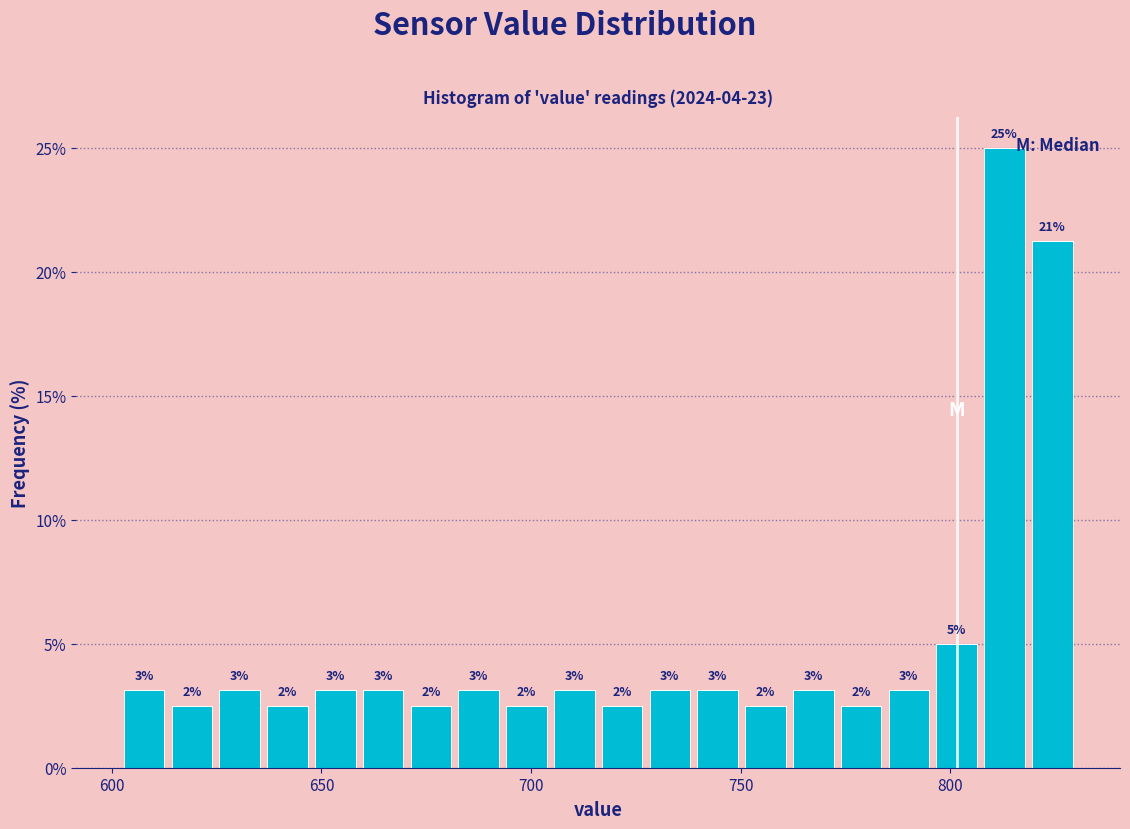

Around what value on the x-axis is the tallest bar? Give the approximate position of its centre, as read against the axis.

815